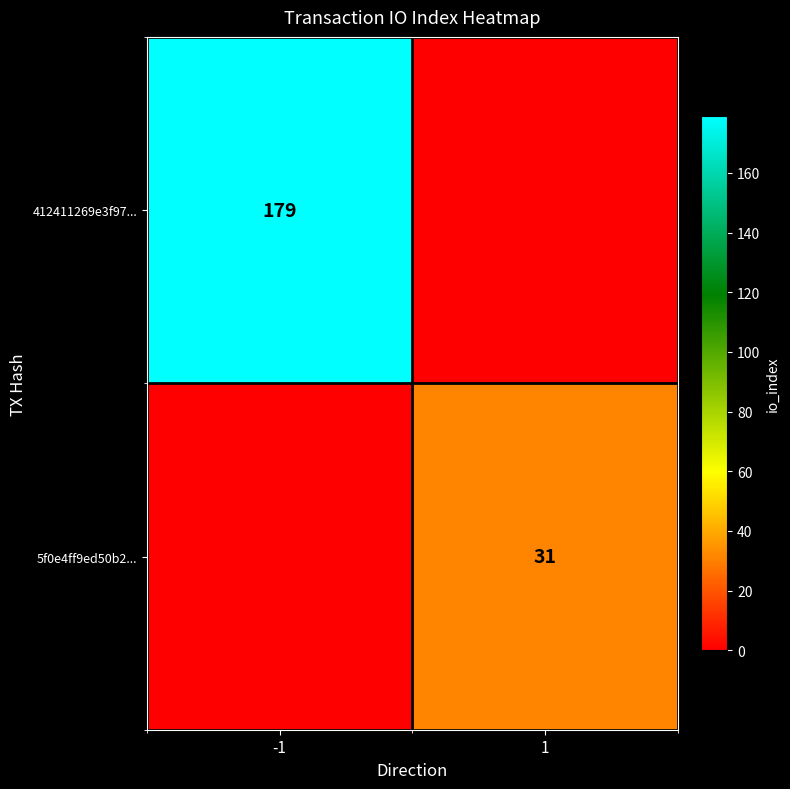

Is the value of 412411269e3f97... at -1 greater than the value of 5f0e4ff9ed50b2... at 1?

Yes